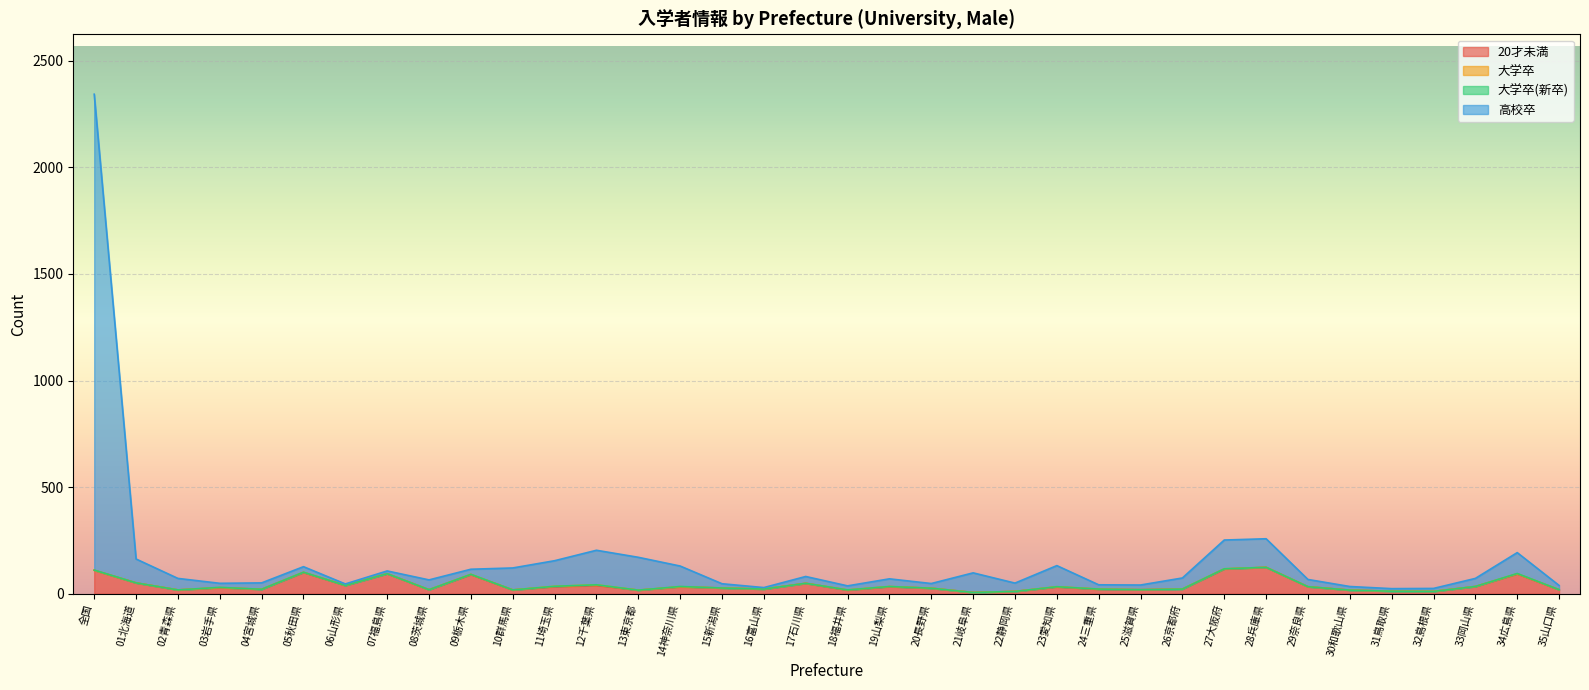

The 20才未満 series shows 11 at 22静岡県. True or false?

True